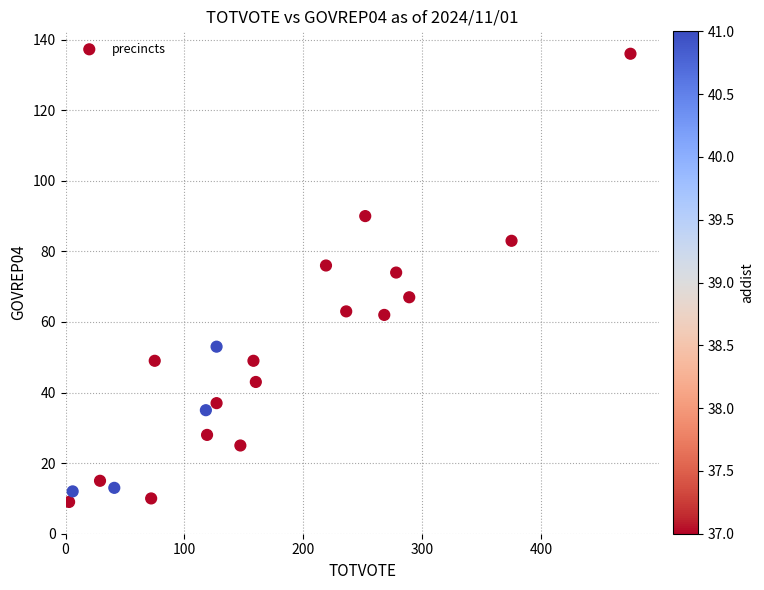

What Y value in the scatter plot is closest to 72?

74